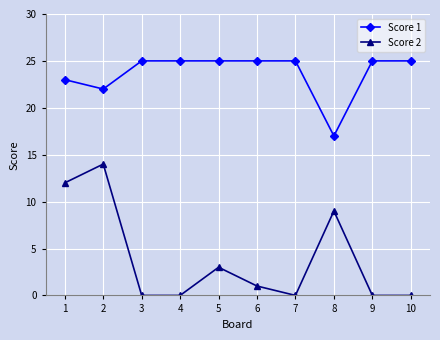

What is the value of the Score 1 point at the 10th from the left?

25